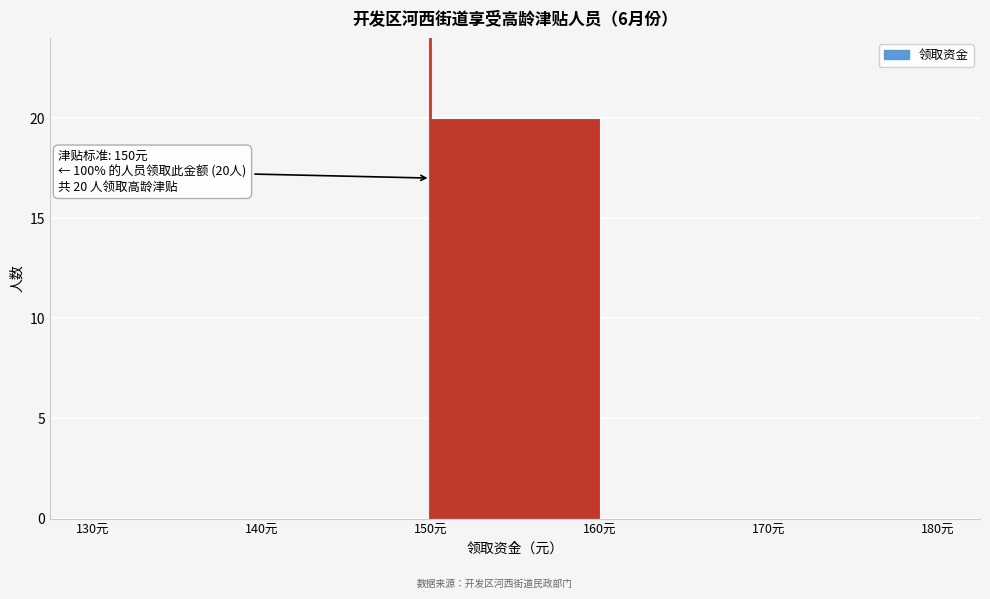

Which range on the x-axis has the tallest bar?

150 to 160